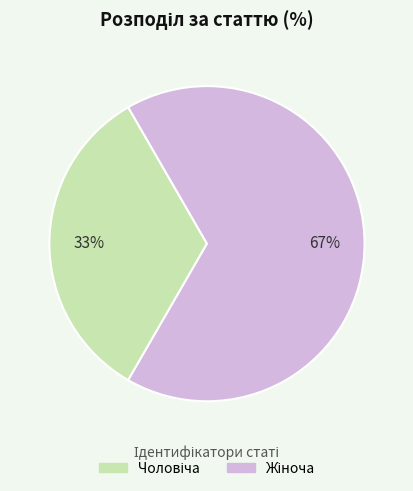

Is there a majority slice in this chart?

Yes